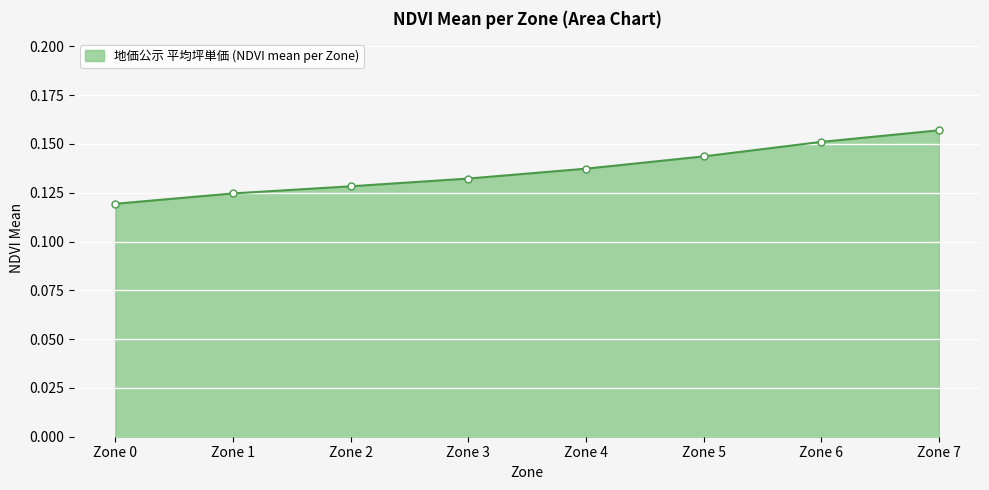

At which label is the value closest to 0?

Zone 0